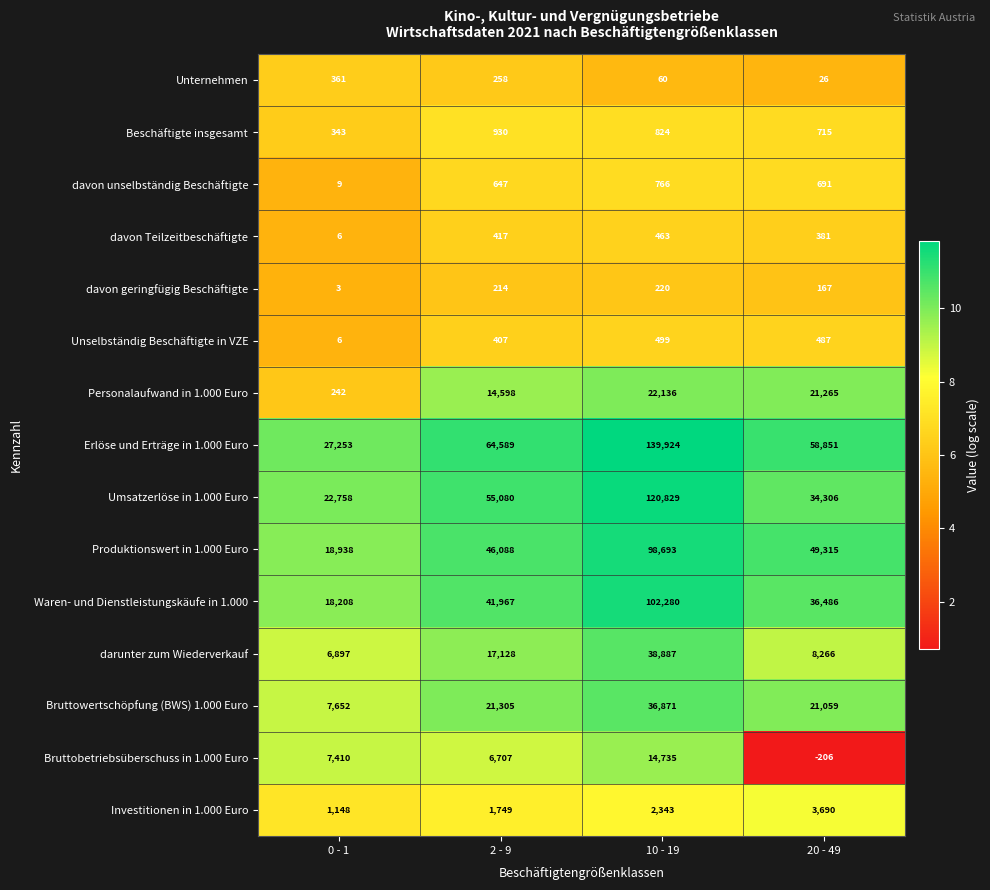

Which series has the largest total across all categories?

Erlöse und Erträge in 1.000 Euro